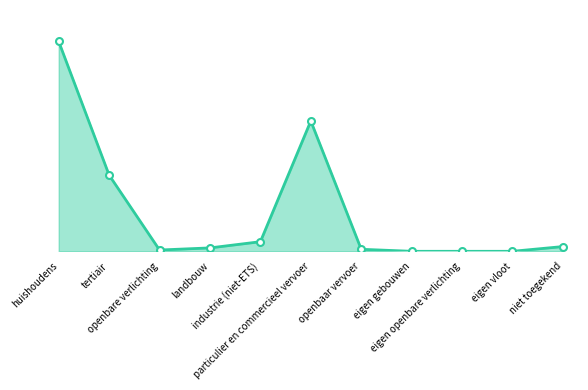

Is this an area chart (filled region under the line)?

Yes